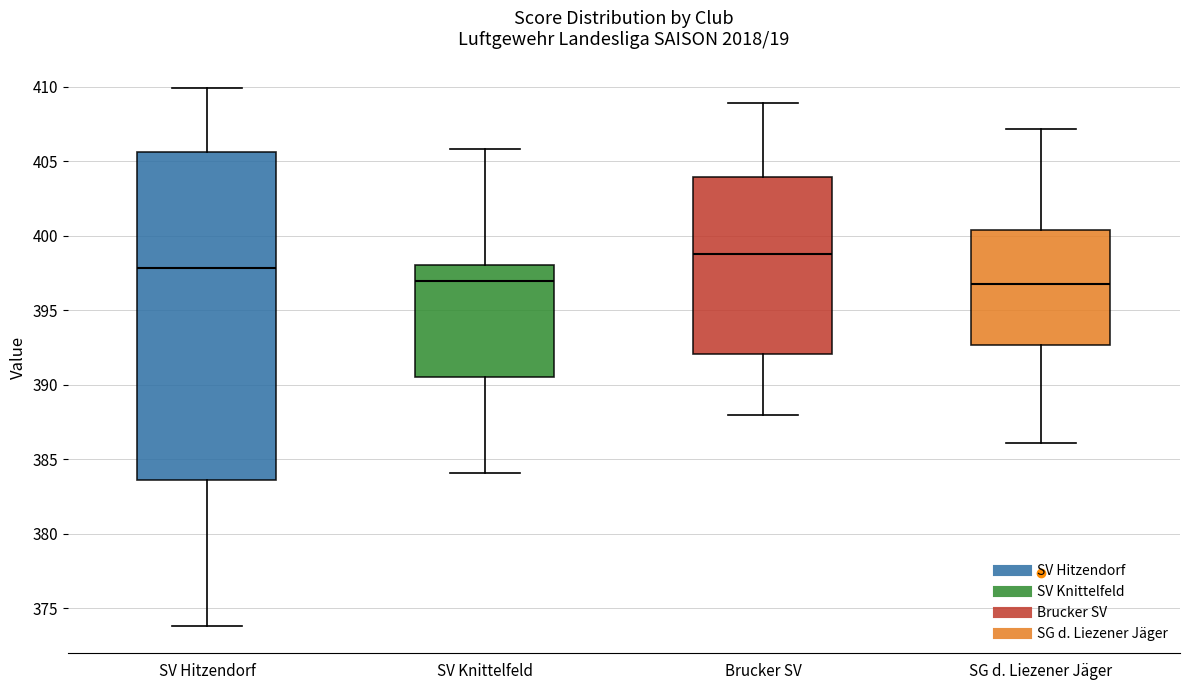

Where is the upper edge of the box for Brucker SV on the y-axis? The values are not printed on the chart, so give them approximately, as read against the axis.

404.0